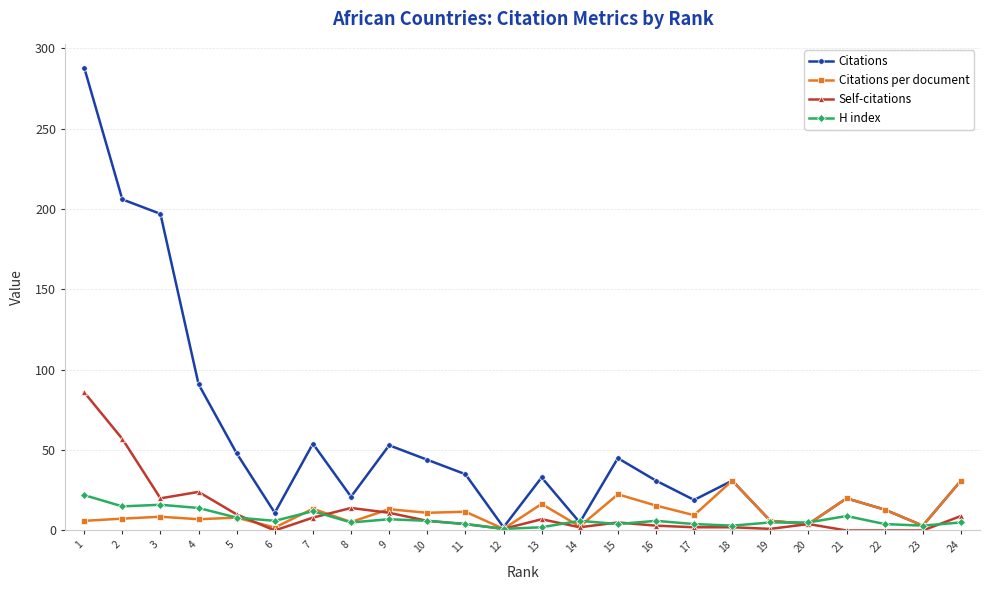

What is the spread (max minus min) of values at 21?

20.0